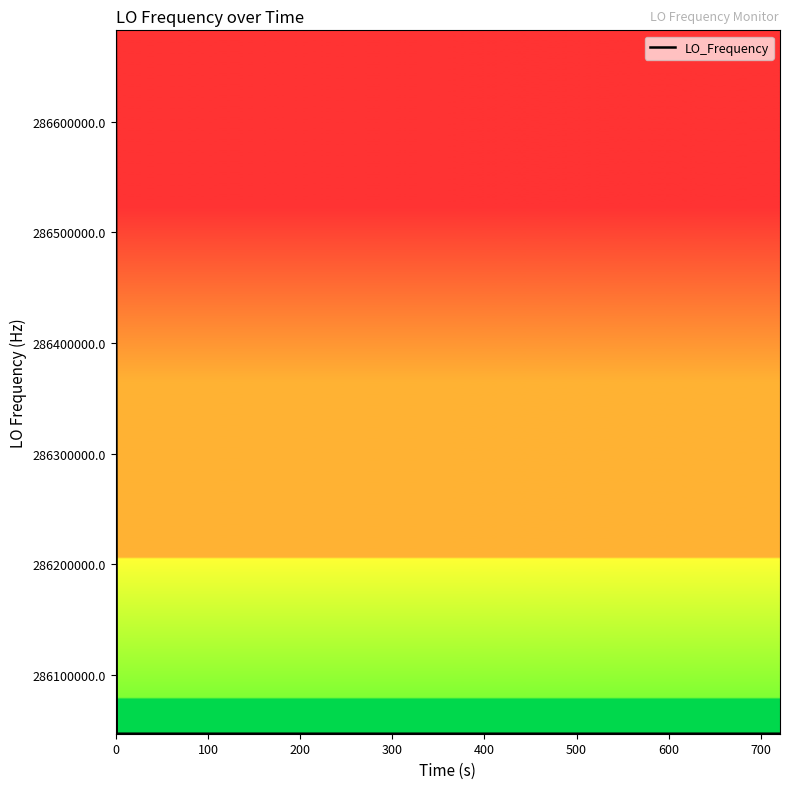

What is the difference between the maximum and minimum values?

635707.3